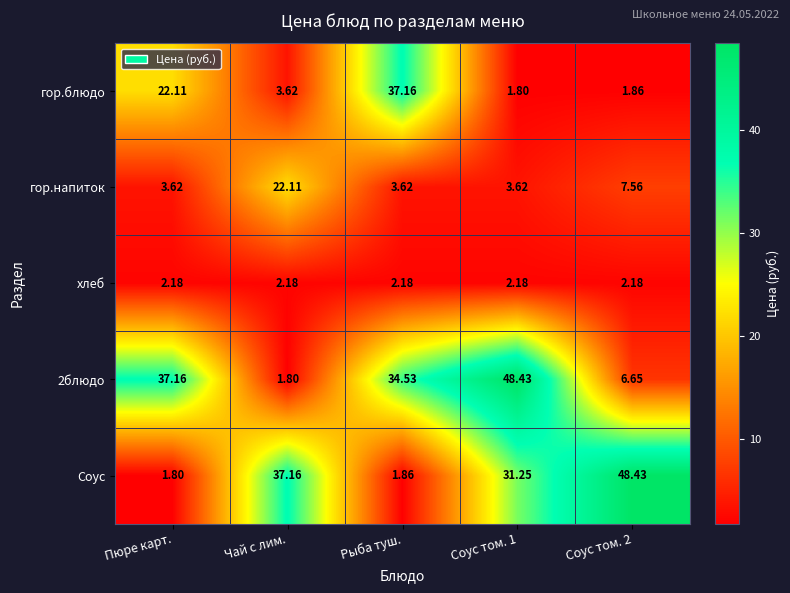

Between Пюре карт. and Соус том. 2, which series saw the biggest shift?

Соус